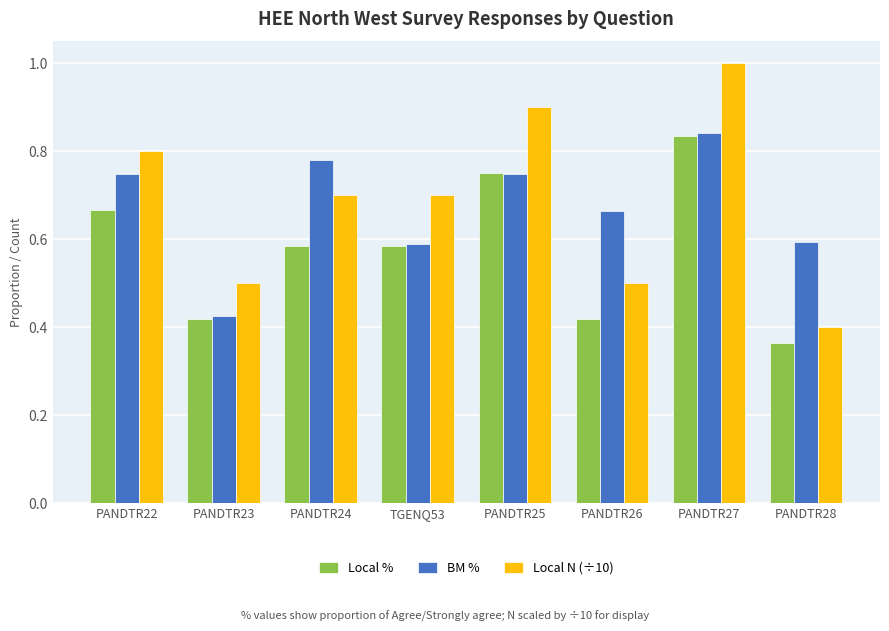

Read the Local N (÷10) value at PANDTR25.

0.9